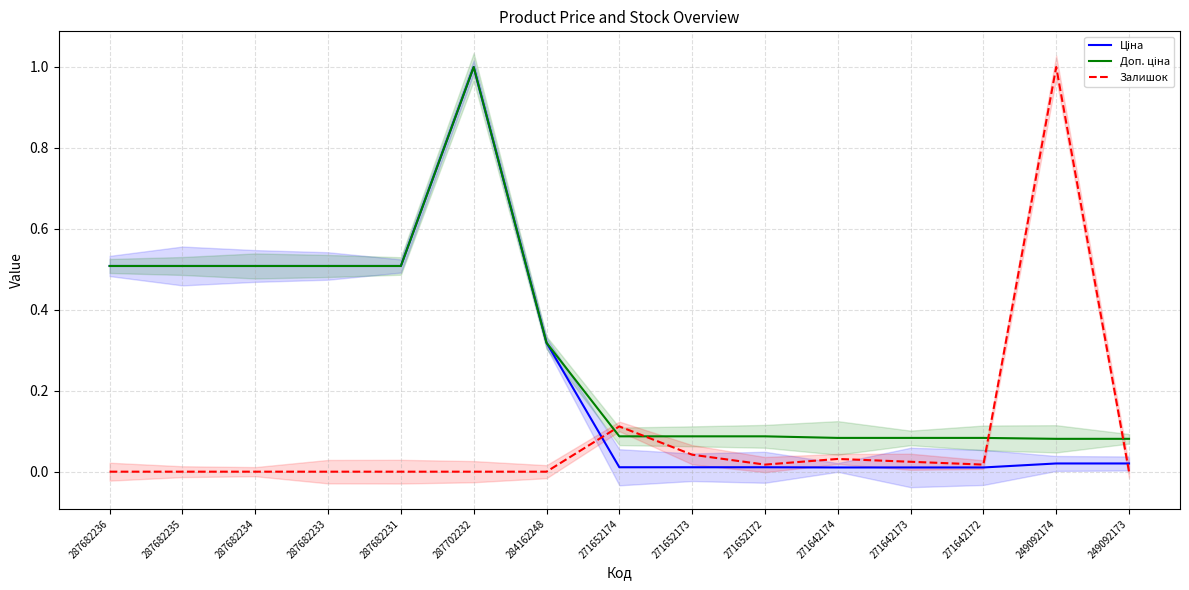

True or false: Доп. ціна has more than 1 interior local peaks.

False